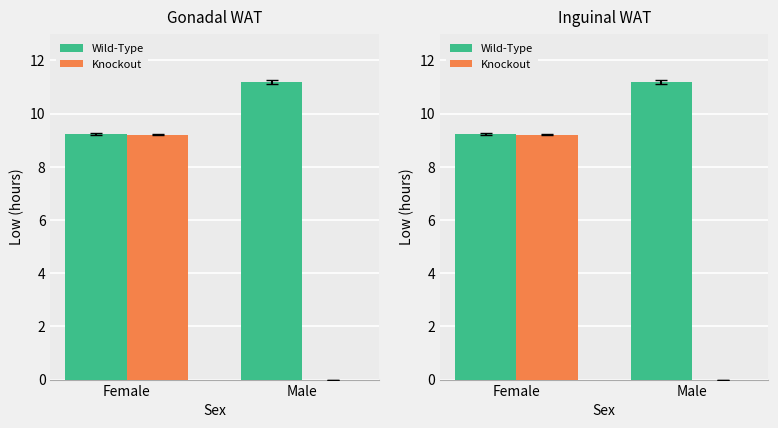

True or false: Wild-Type has a value of 11.2 at Male.

True